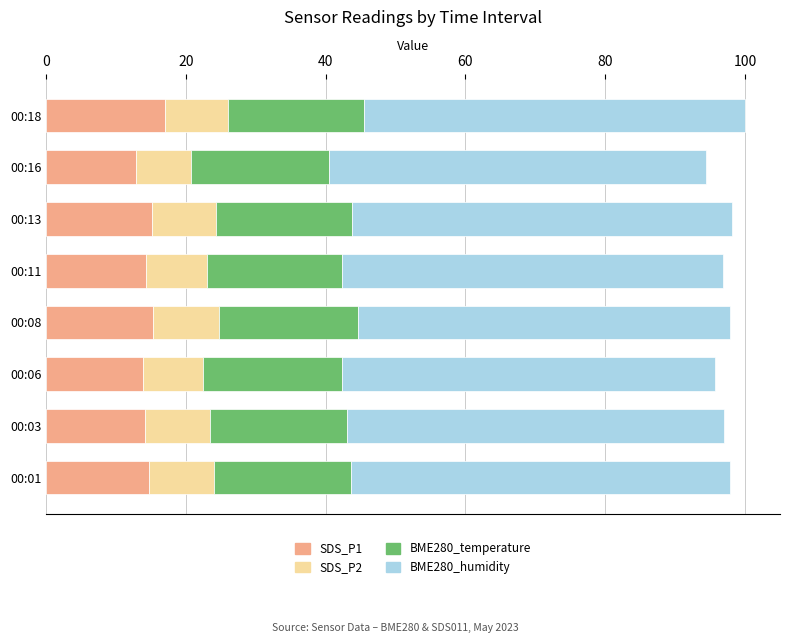

The SDS_P1 series shows 14.3 at 00:11. True or false?

True